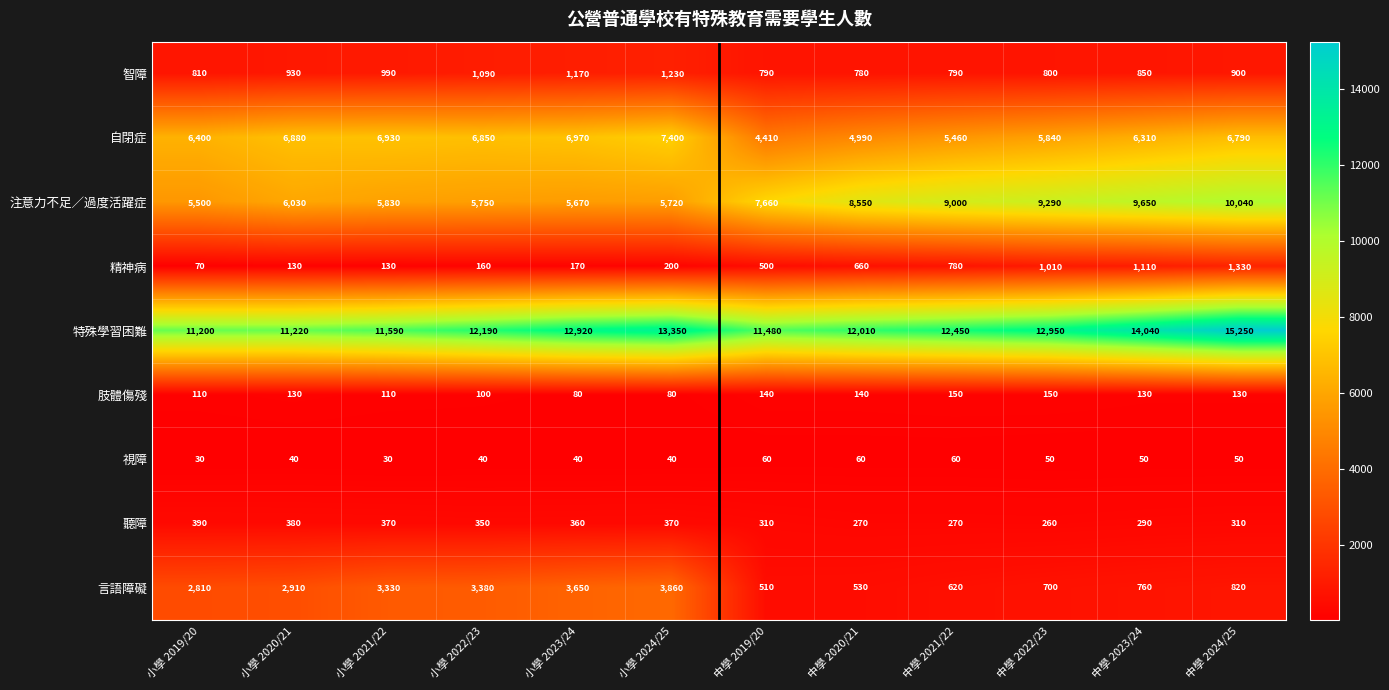

Which category has the lowest value in the 聽障 series?

中學 2022/23